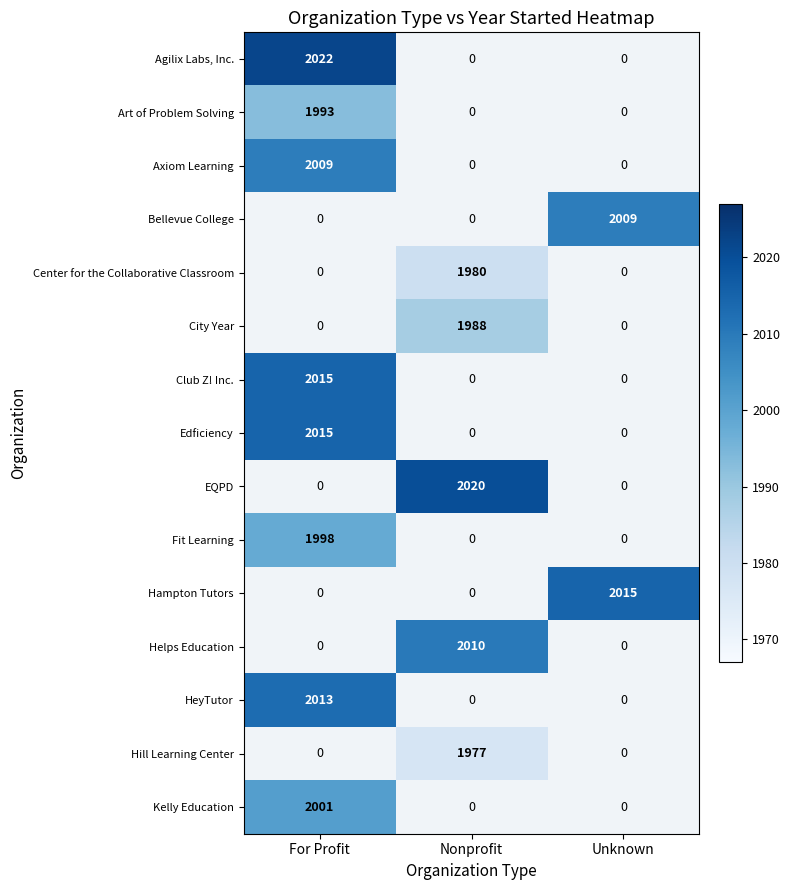

Is it true that Hampton Tutors equals 3255.5 at Unknown?

False